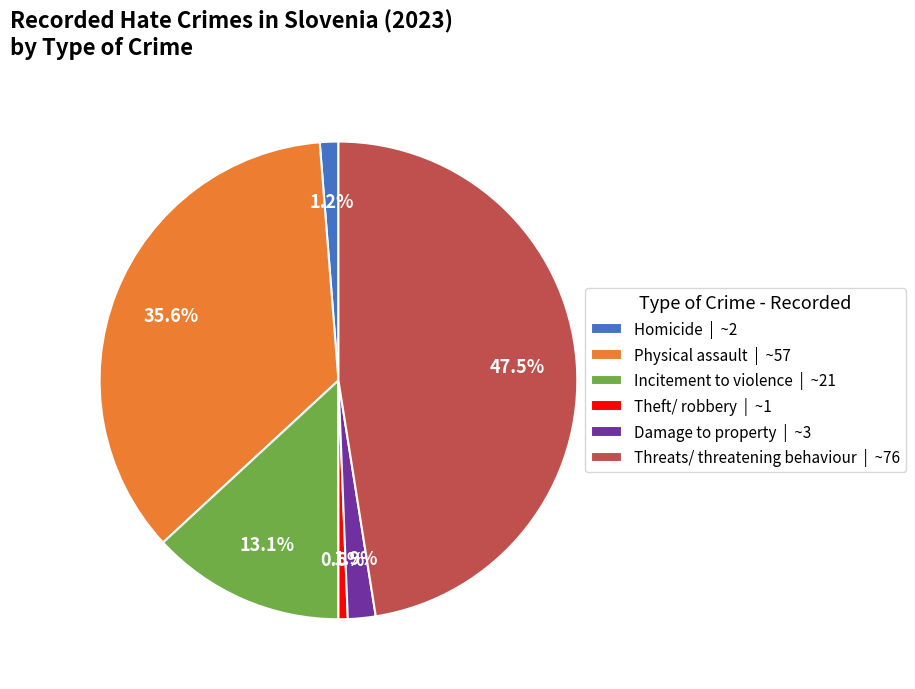

To the nearest percent, what is the difference between the largest and smallest slice percentages?

47%